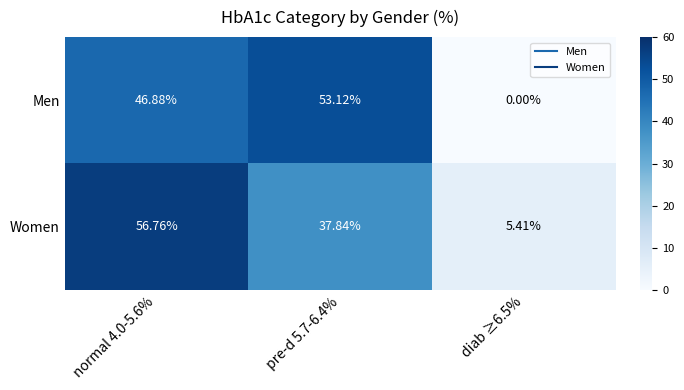

Which series has the largest range (max minus min)?

Men